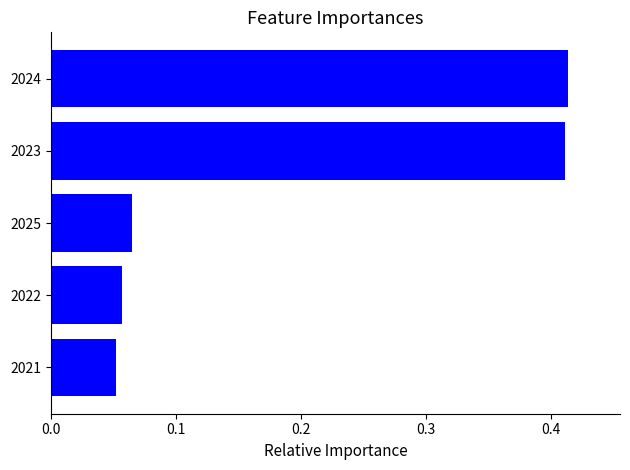

Is it true that the value at 2023 is 0.7?

False